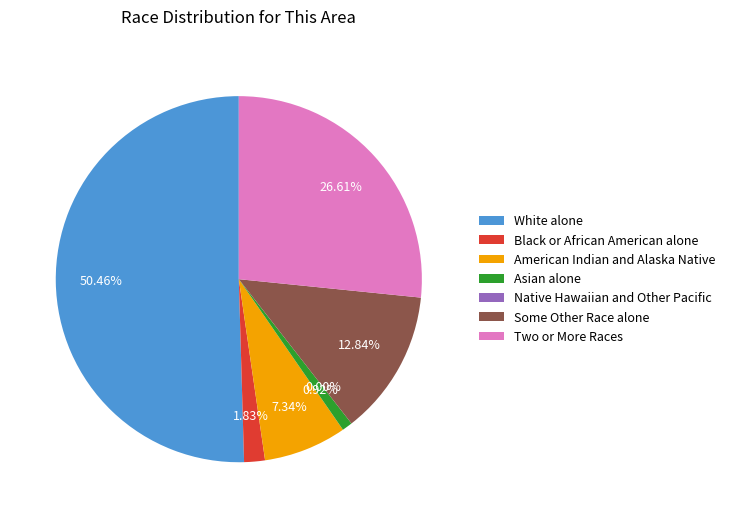

To the nearest percent, what portion does Some Other Race alone represent?

13%